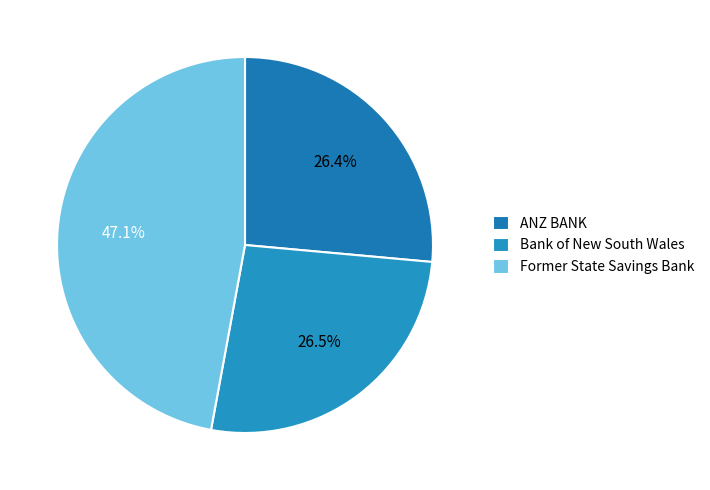

To the nearest percent, what is the average slice percentage?

33%